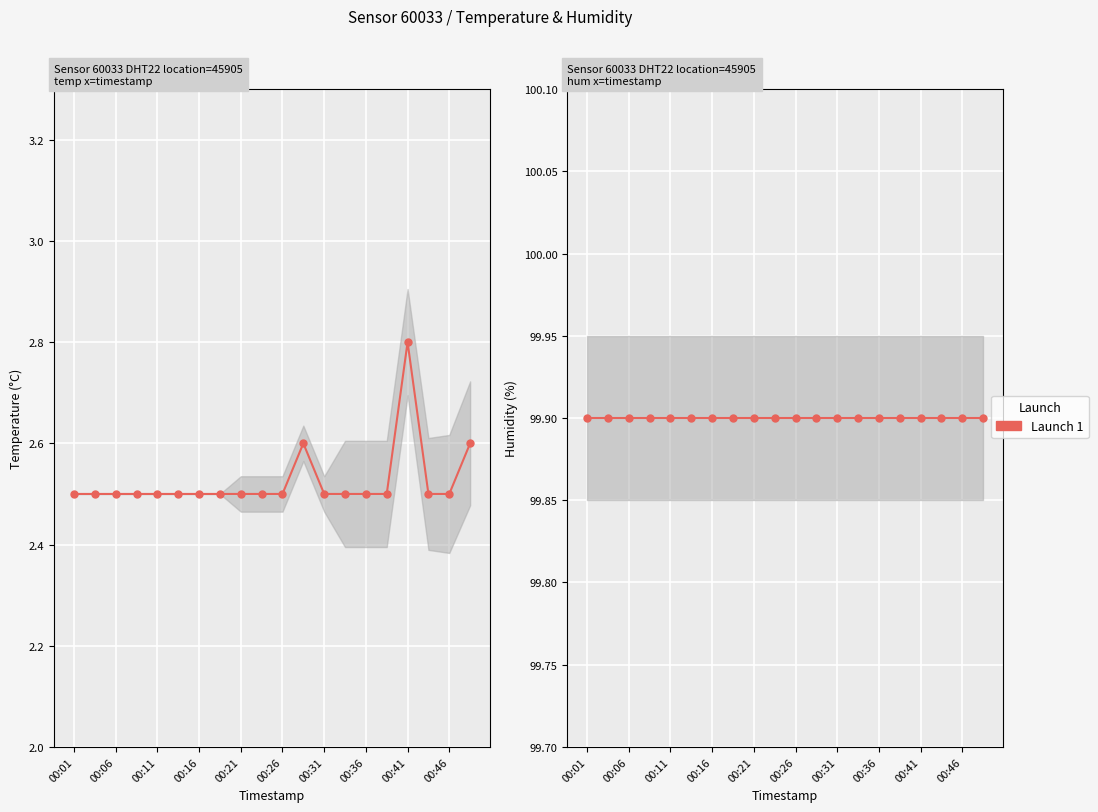

Which category has the lowest value across all series?

00:01